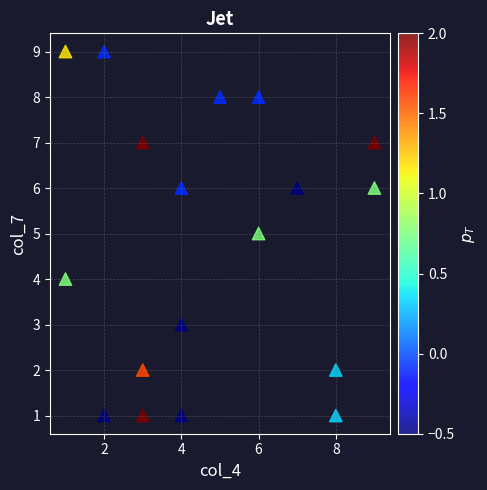

What is the range of Y values (max minus min)?

8